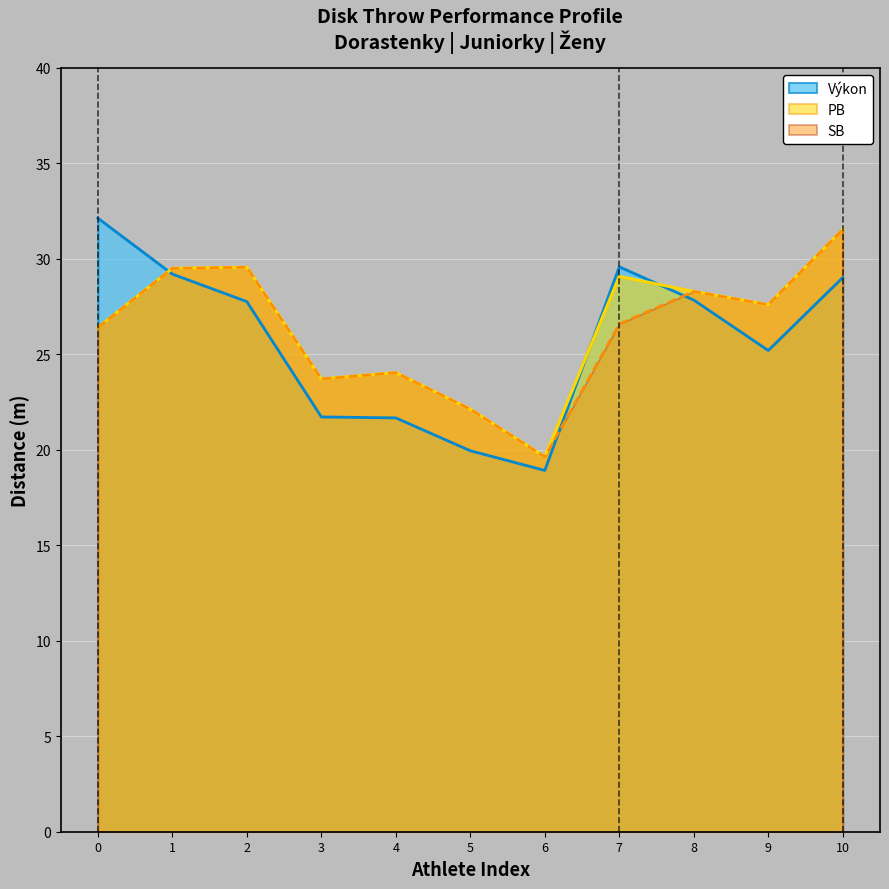

How many data points in SB are less than 26?

4